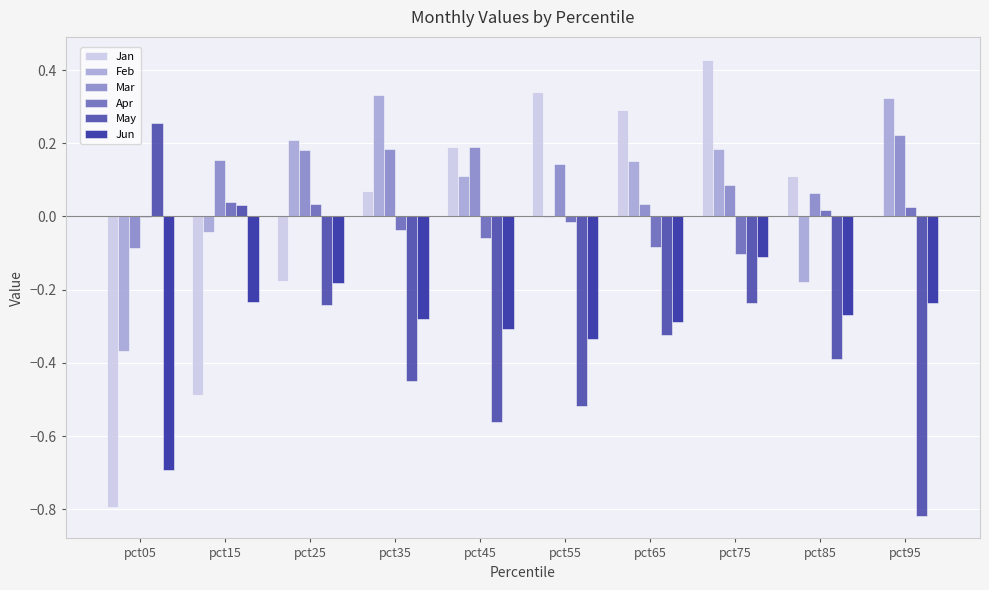

At which label is May closest to 0?

pct15